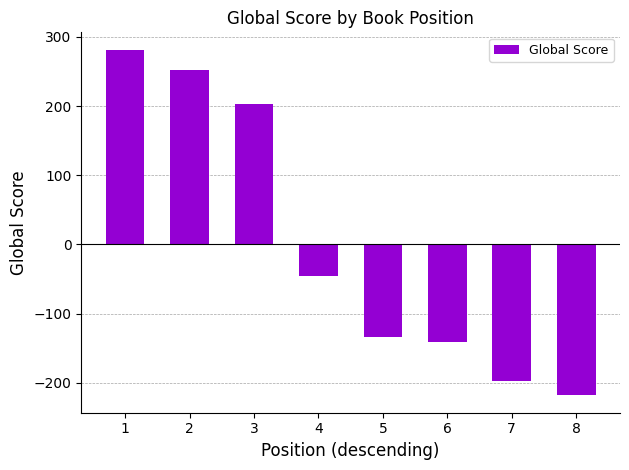

Is it true that the value at 5 is -134.4?

True